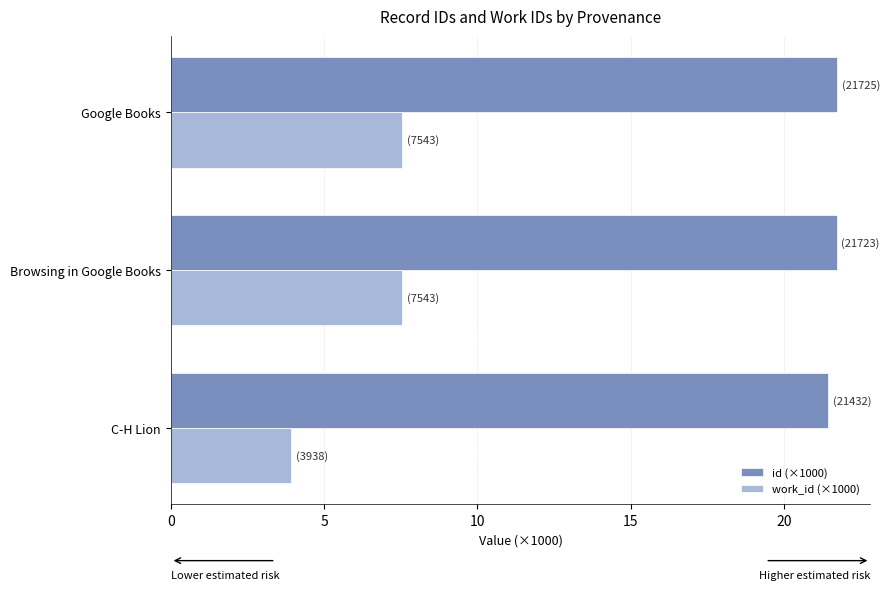

Between C-H Lion and Browsing in Google Books, which series saw the biggest shift?

work_id (×1000)